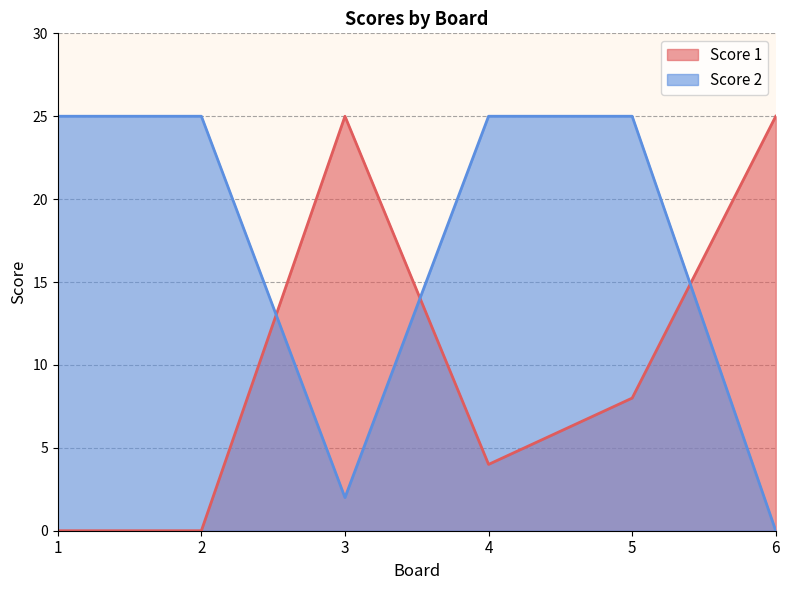

List the labels in order of Score 1 value, largest first.

3, 6, 5, 4, 1, 2